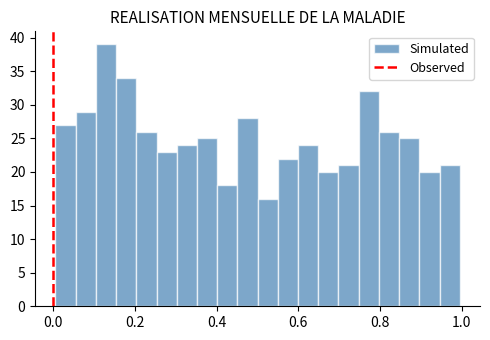

Read against the x-axis, roughly where is the centre of the tallest bar?

0.12